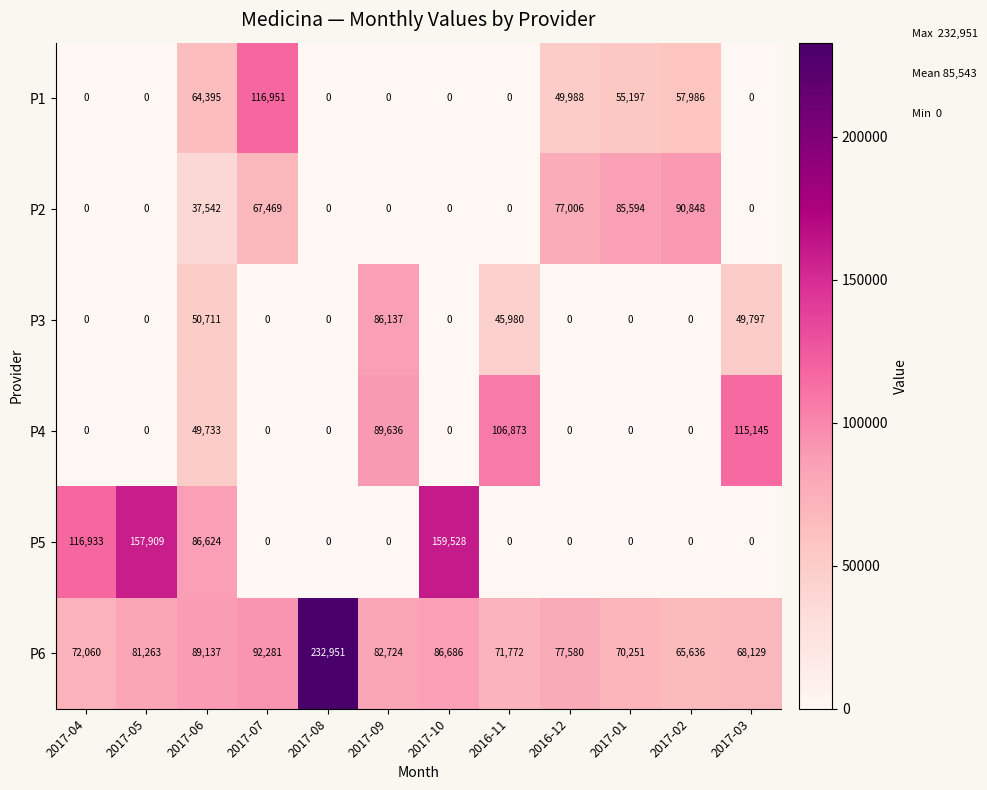

True or false: P2 has a value of 43202 at 2017-04.

False